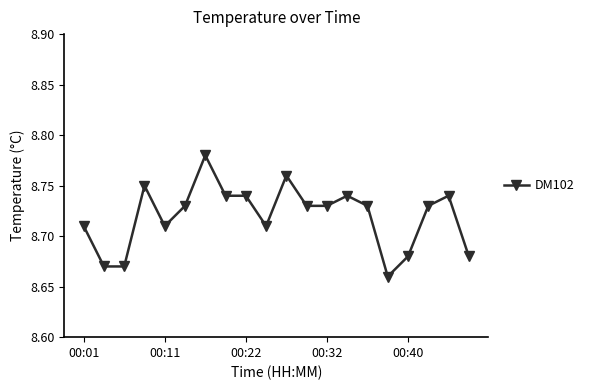

What is the sum of all values?

174.4